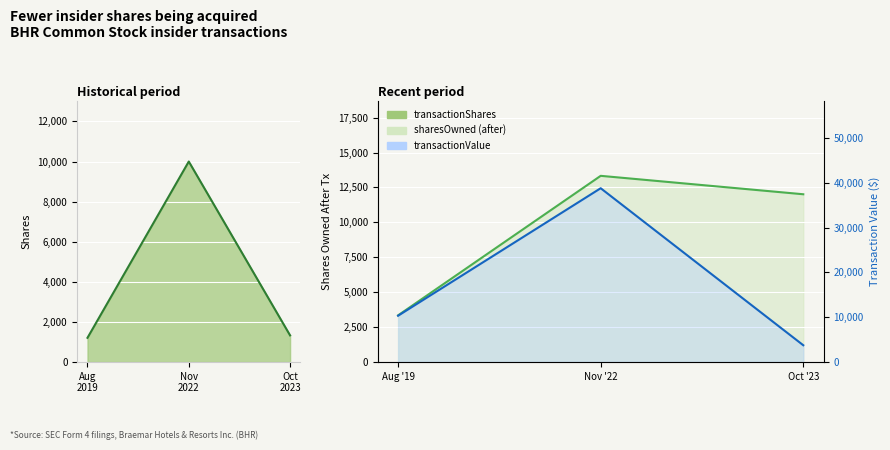

How many values in the sharesOwnedFollowingTransaction series are below 12012?

1